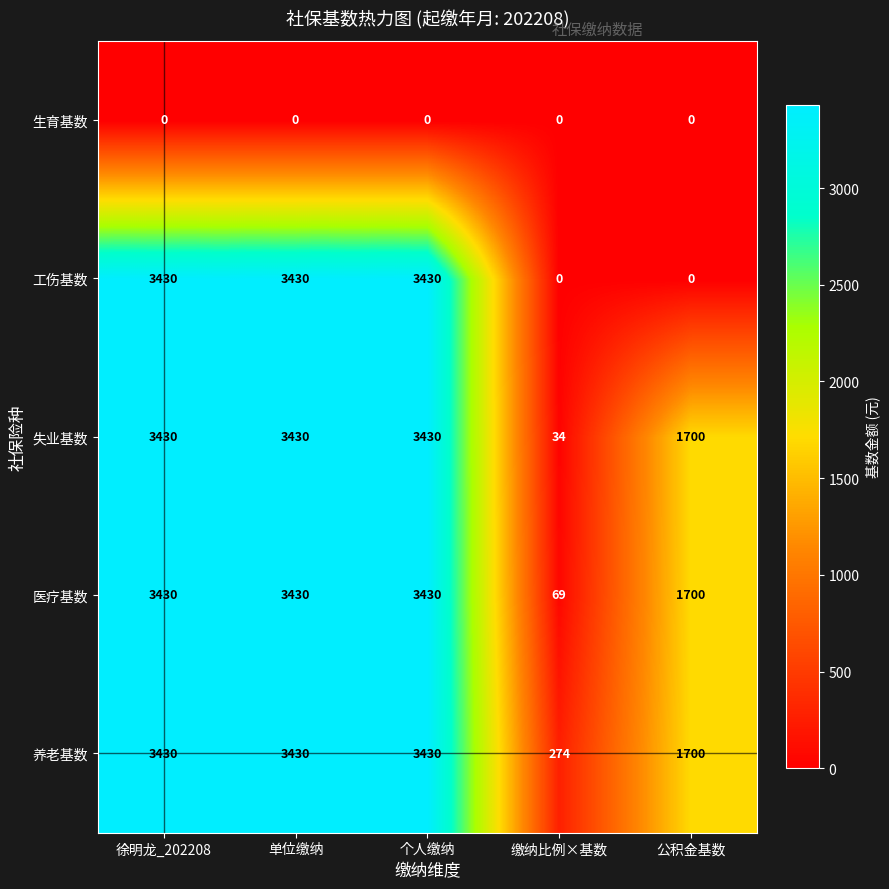

Which series has the largest total across all categories?

养老基数